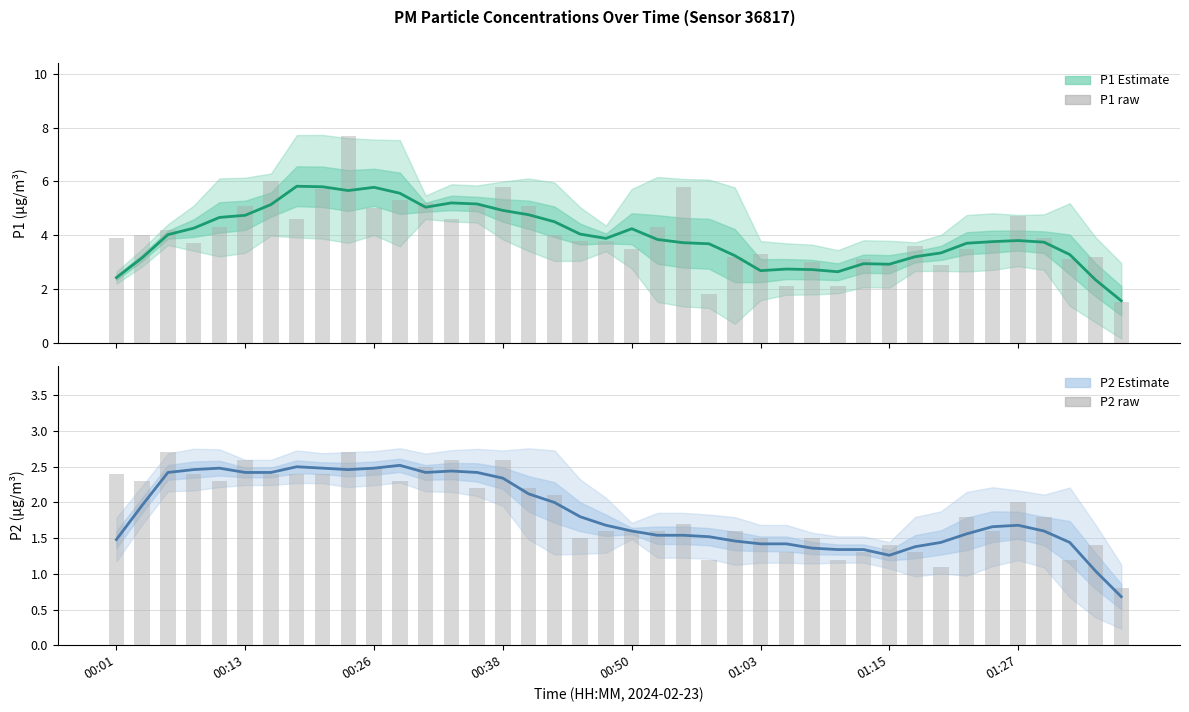

Reading left to right, list all the values displayed in this chart.

P1 Estimate: 2.4	3.2	4.0	4.3	4.7	4.7	5.1	5.8	5.8	5.7	5.8	5.6	5.0	5.2	5.2	4.9	4.8	4.5	4.0	3.9	4.2	3.8	3.7	3.7	3.2	2.7	2.7	2.7	2.6	2.9	2.9	3.2	3.3	3.7	3.8	3.8	3.7	3.3	2.3	1.6
P1 raw: 3.9	4.0	4.2	3.7	4.3	5.1	6.0	4.6	5.7	7.7	5.0	5.3	5.2	4.6	5.1	5.8	5.1	4.0	3.8	3.8	3.5	4.3	5.8	1.8	3.2	3.3	2.1	3.0	2.1	3.1	2.9	3.6	2.9	3.5	3.8	4.7	3.9	3.1	3.2	1.5
P2 Estimate: 1.5	2.0	2.4	2.5	2.5	2.4	2.4	2.5	2.5	2.5	2.5	2.5	2.4	2.4	2.4	2.3	2.1	2.0	1.8	1.7	1.6	1.5	1.5	1.5	1.5	1.4	1.4	1.4	1.3	1.3	1.3	1.4	1.4	1.6	1.7	1.7	1.6	1.4	1.0	0.7
P2 raw: 2.4	2.3	2.7	2.4	2.3	2.6	2.4	2.4	2.4	2.7	2.5	2.3	2.5	2.6	2.2	2.6	2.2	2.1	1.5	1.6	1.6	1.6	1.7	1.2	1.6	1.5	1.3	1.5	1.2	1.3	1.4	1.3	1.1	1.8	1.6	2.0	1.8	1.2	1.4	0.8